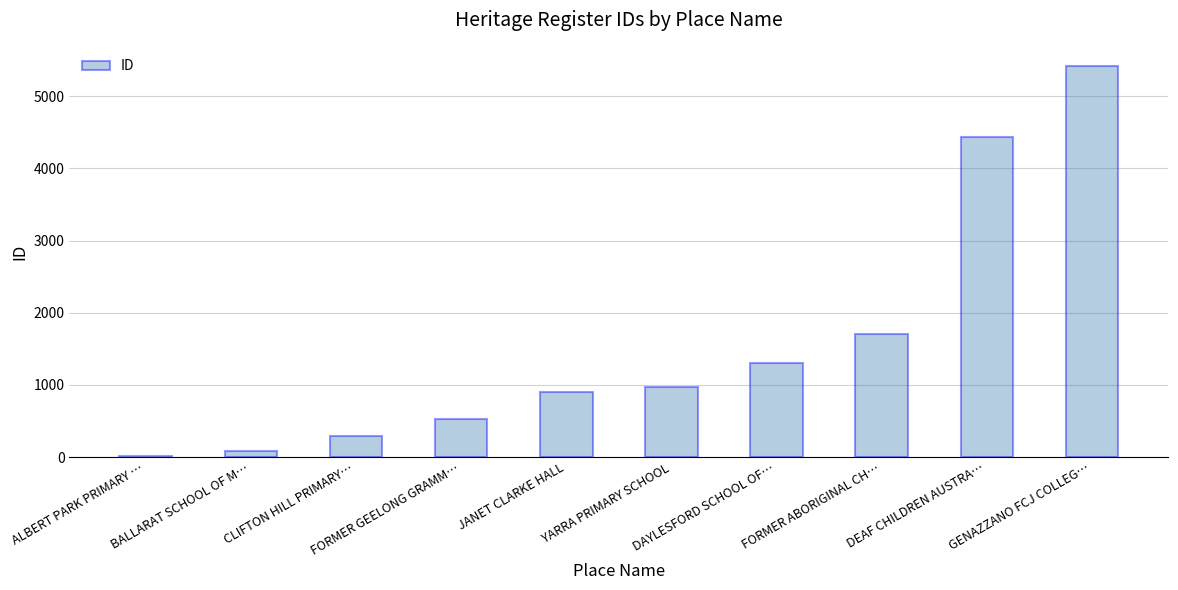

True or false: the data shows 4438 at DEAF CHILDREN AUSTRA….

True